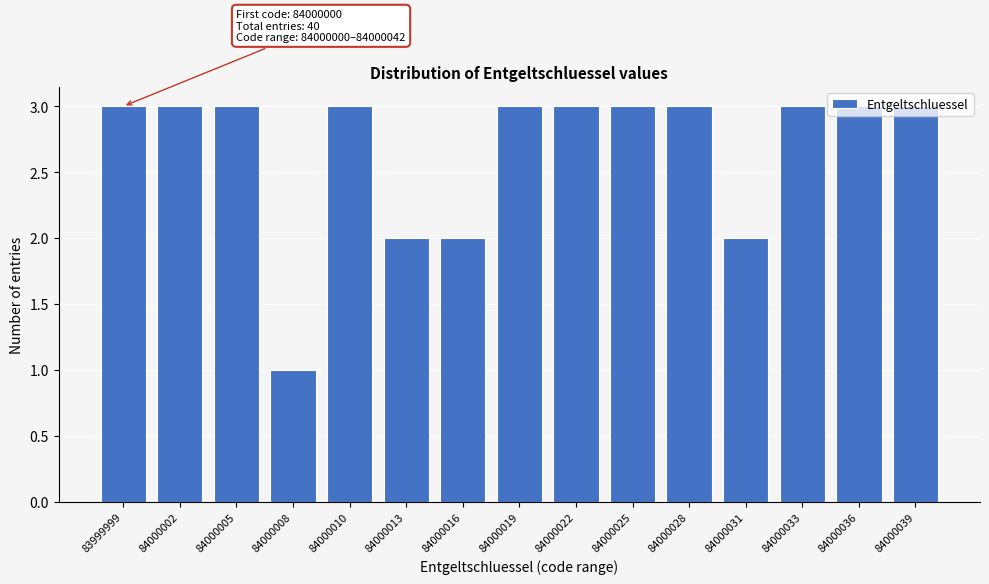

The chart shows a value of 5 at 83999999. True or false?

False